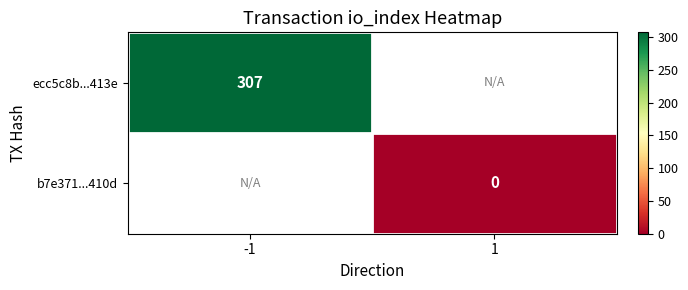

How many distinct data groups are displayed?

2